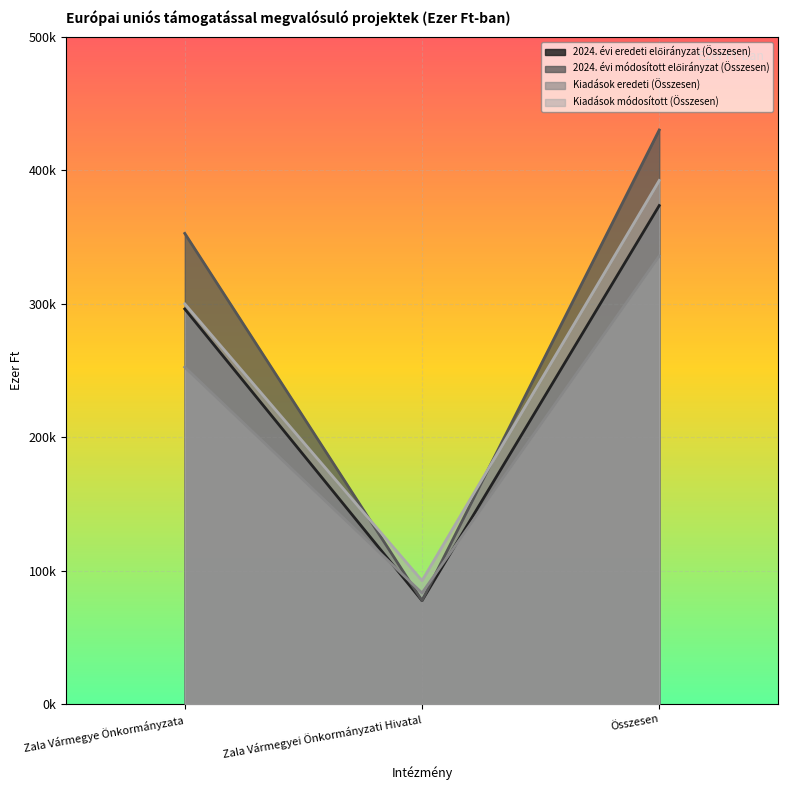

How many 2024. évi eredeti előirányzat (Összesen) values are between 77488 and 373549?

3